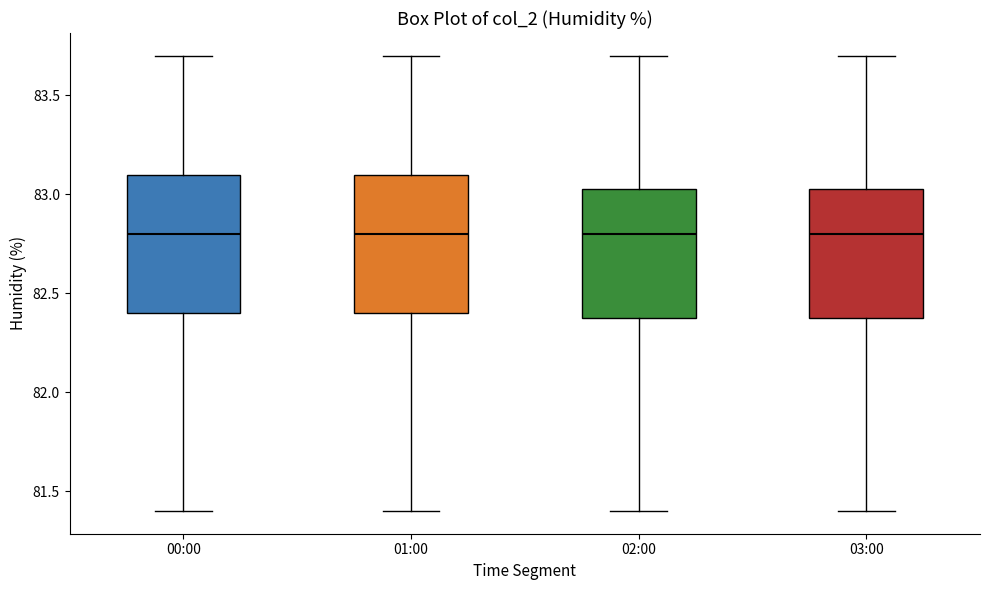

Reading left to right, read every box against the y-axis: the position of its median line, the range the box covers, and the ends of its whiskers. The values are not printed on the chart, so give them approximately, as read against the axis.

00:00: median 82.80, box 82.40 to 83.10, whiskers 81.40 to 83.70
01:00: median 82.80, box 82.40 to 83.10, whiskers 81.40 to 83.70
02:00: median 82.80, box 82.40 to 83.05, whiskers 81.40 to 83.70
03:00: median 82.80, box 82.40 to 83.05, whiskers 81.40 to 83.70